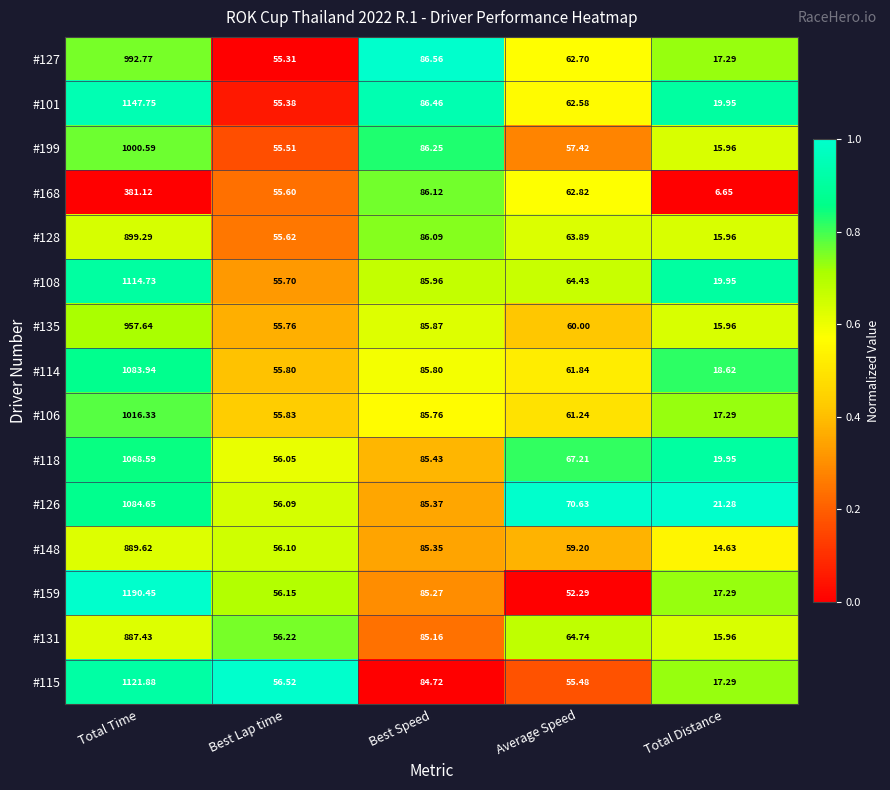

List the labels in order of #199 value, largest first.

Total Time, Best Speed, Average Speed, Best Lap time, Total Distance